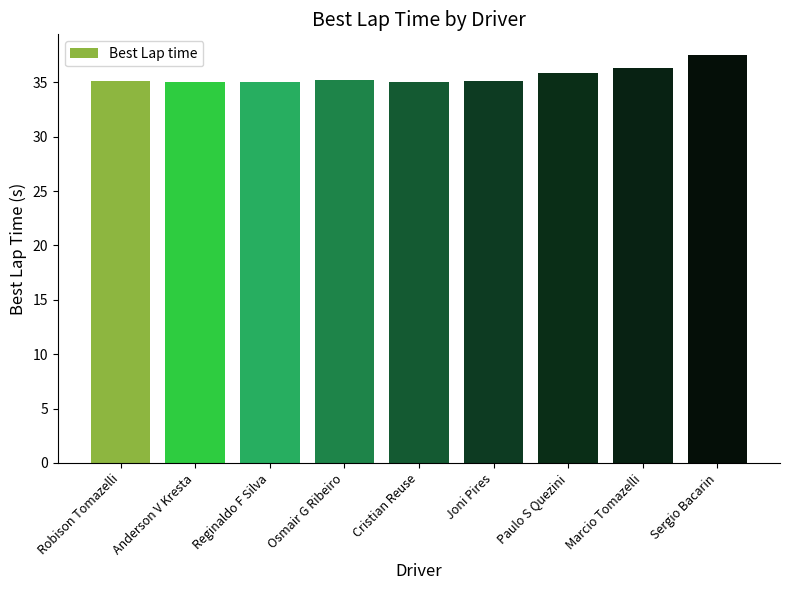

What value does the data have at Reginaldo F Silva?

35.1